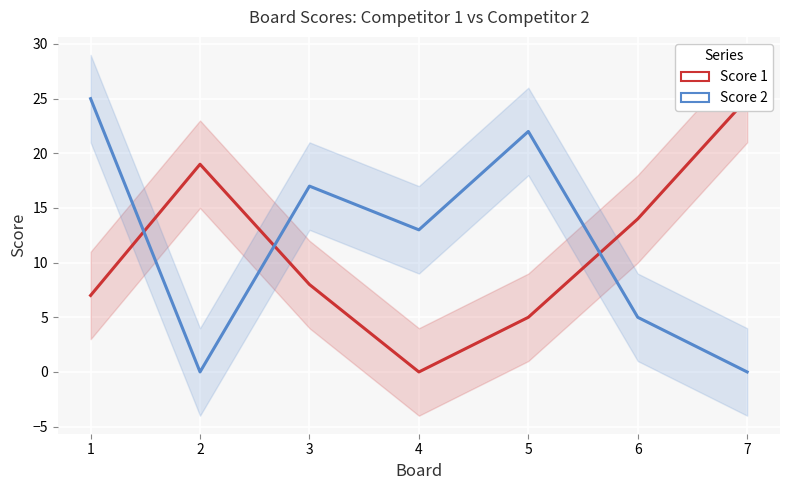

Reading left to right, what are all the values shown in this chart?

Score 1: 1=7	2=19	3=8	4=0	5=5	6=14	7=25
Score 2: 1=25	2=0	3=17	4=13	5=22	6=5	7=0